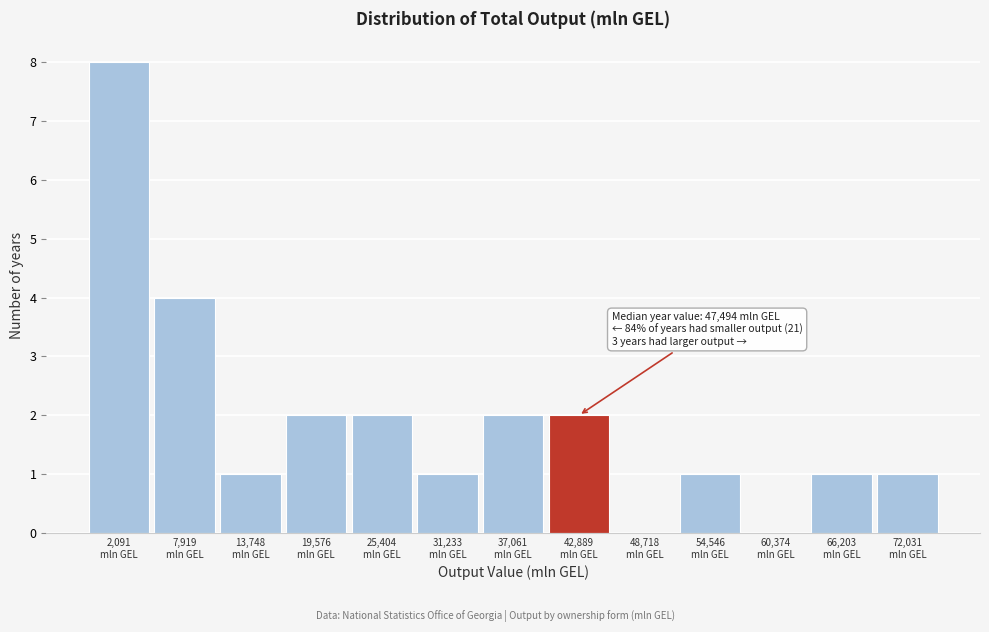

What is the sum of all values?

25